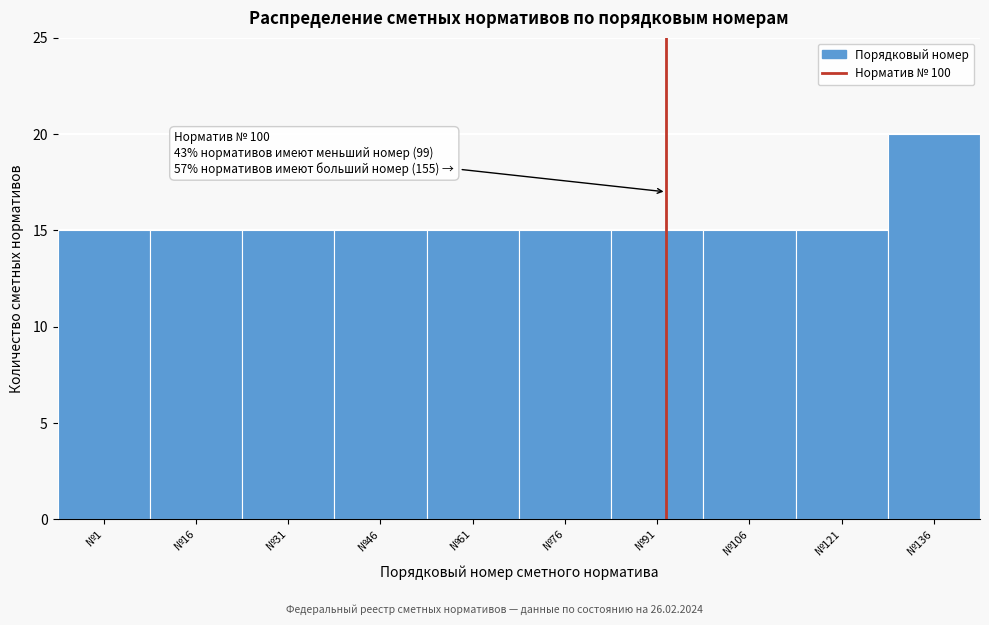

Reading left to right, transcribe all the data shown in this chart.

№1=15	№16=15	№31=15	№46=15	№61=15	№76=15	№91=15	№106=15	№121=15	№136=20